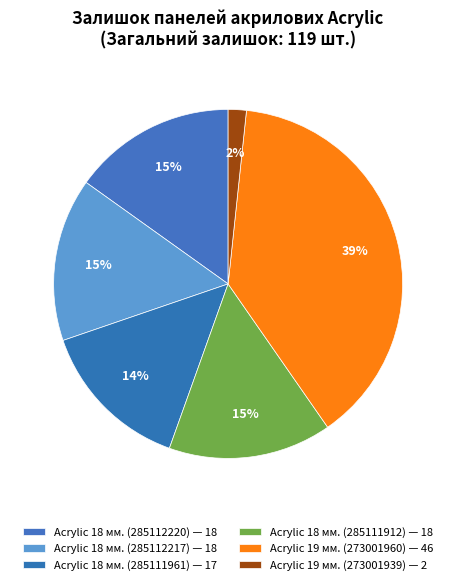

How many segments does this pie chart have?

6